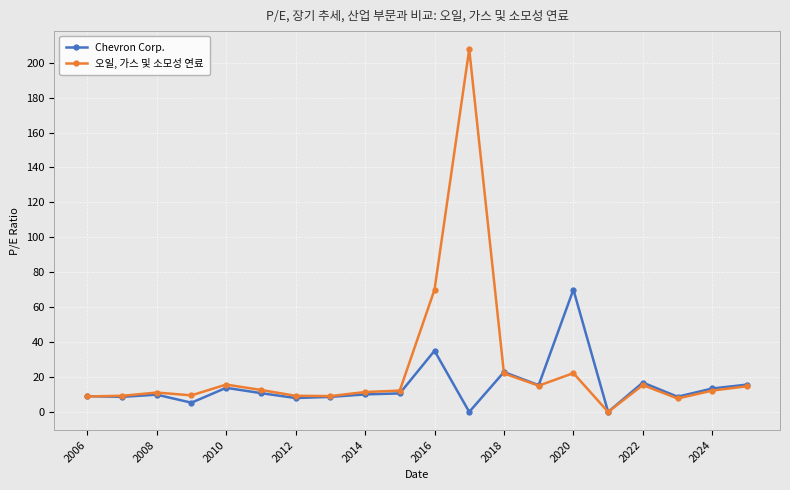

What is the maximum value for Chevron Corp.?

70.1